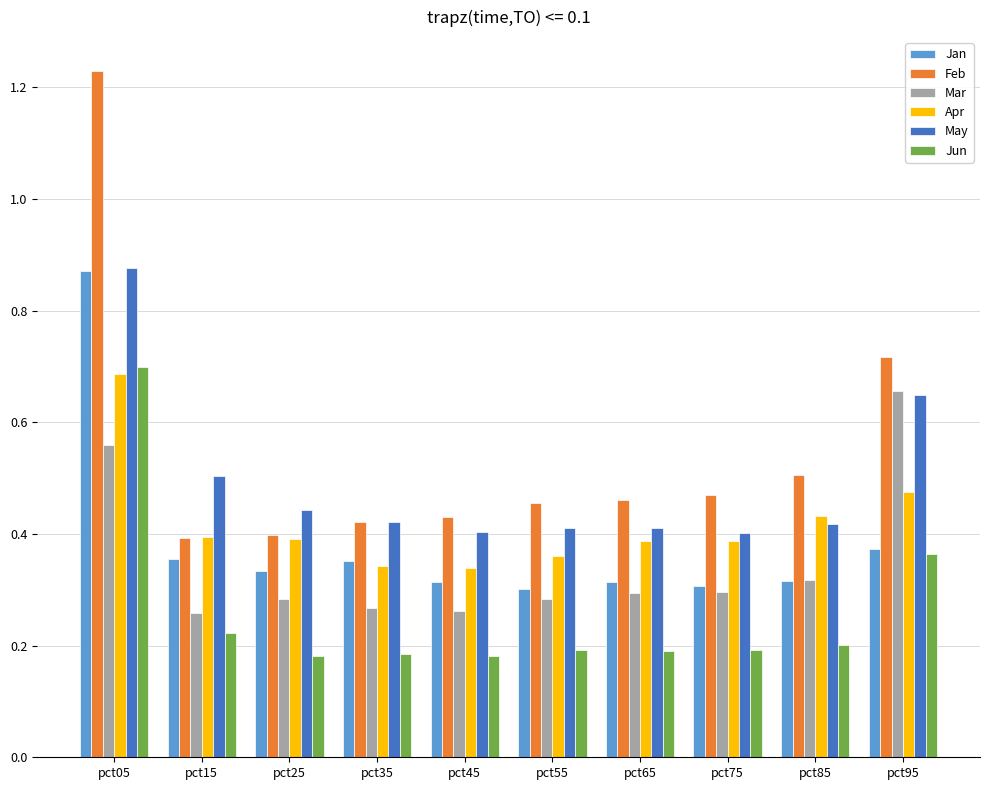

Count the Jan values in the range 0 to 1.

10